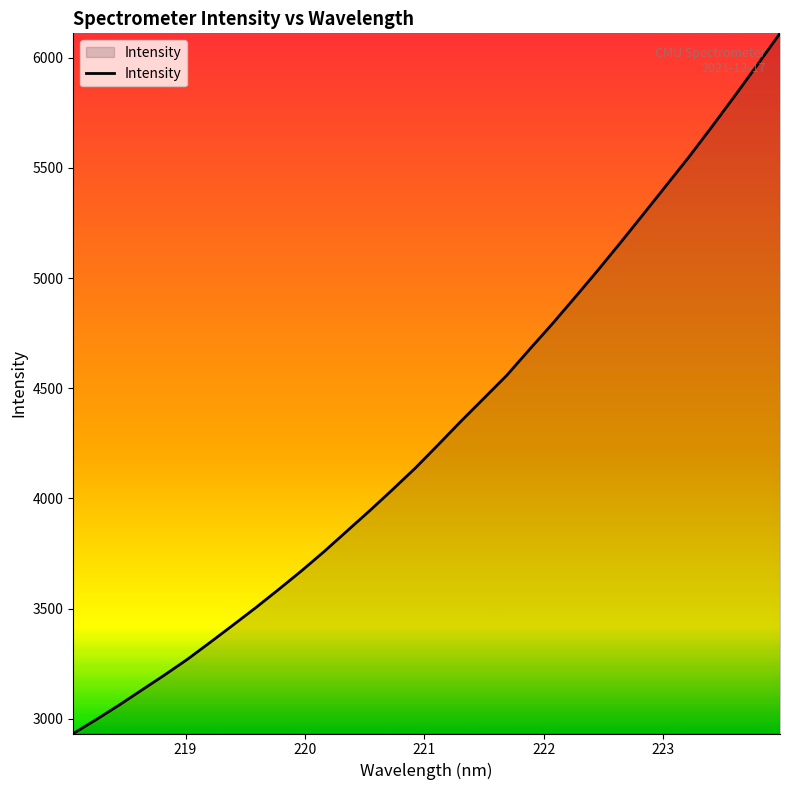

What is the maximum value shown in the chart?

6110.0